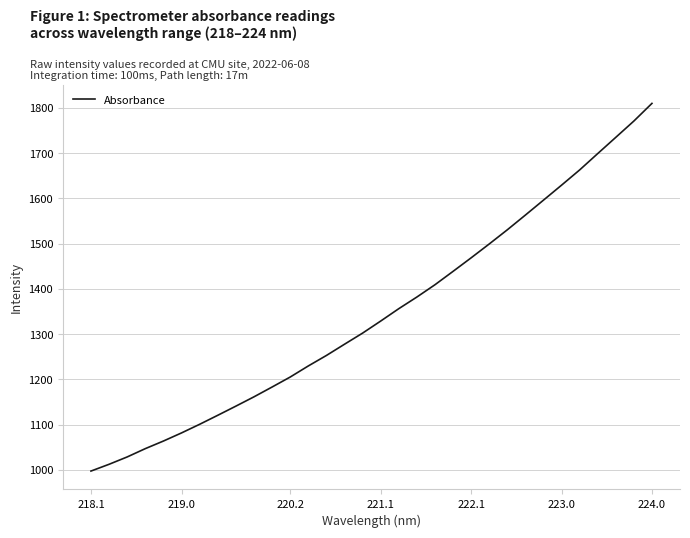

What is the minimum value shown in the chart?

997.4